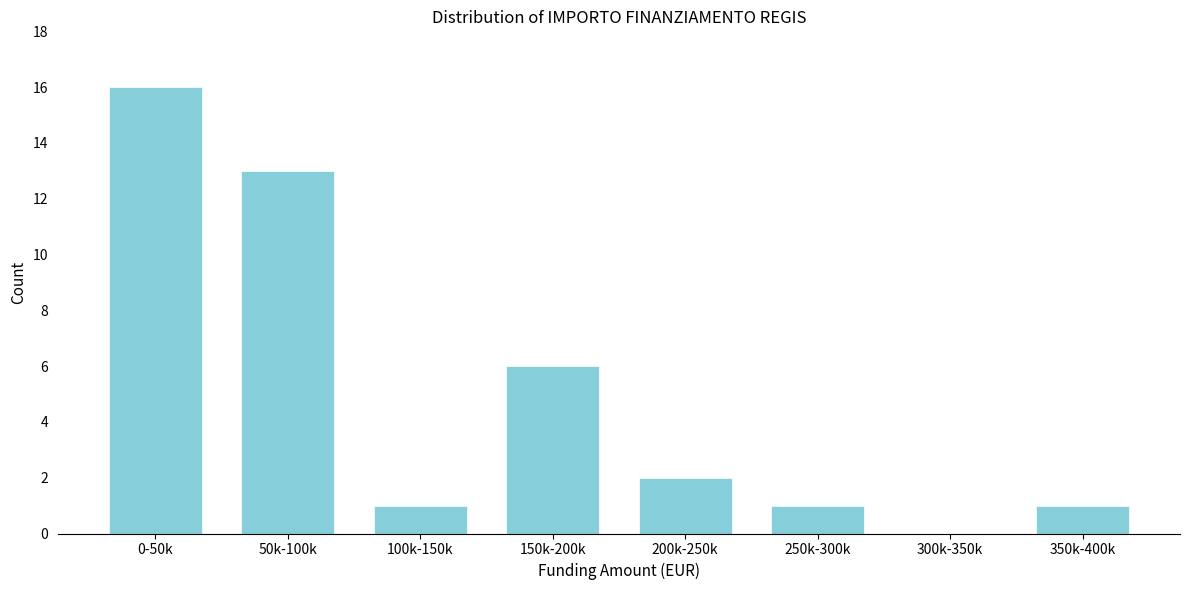

Reading left to right, what are all the values shown in this chart?

0-50k=16	50k-100k=13	100k-150k=1	150k-200k=6	200k-250k=2	250k-300k=1	300k-350k=0	350k-400k=1